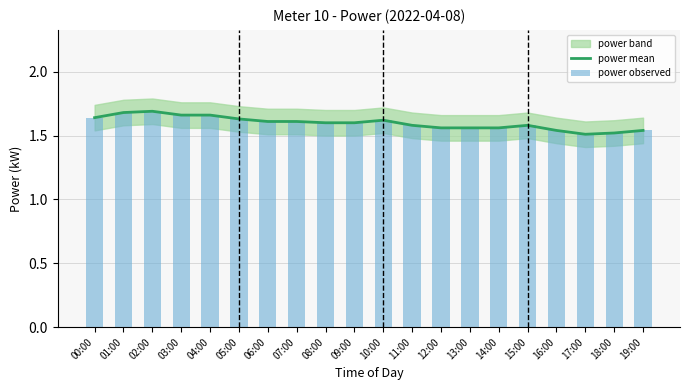

Is the value of power mean at 05:00 greater than the value of power observed at 02:00?

No